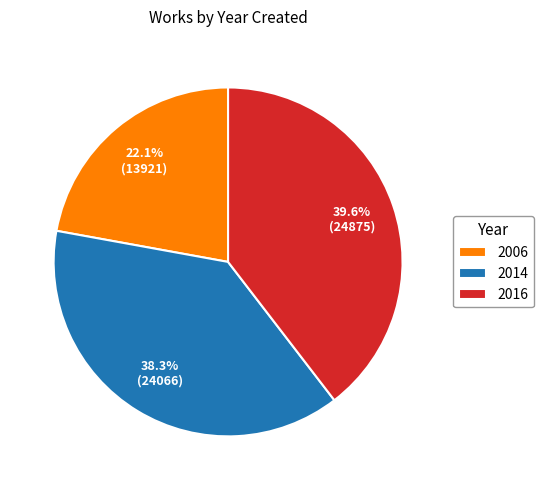

Is there a majority slice in this chart?

No